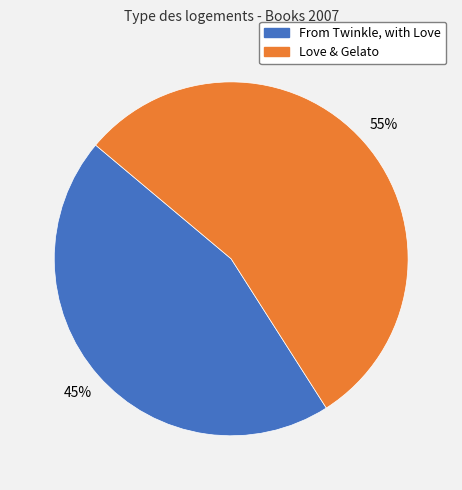

What is the majority slice?

Love & Gelato